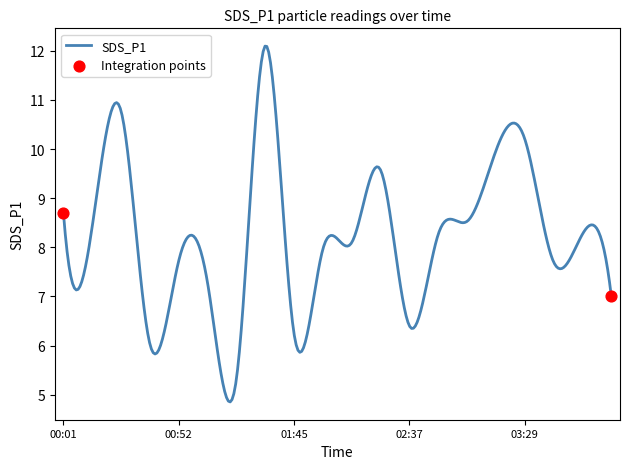

What is the minimum value shown in the chart?

4.9